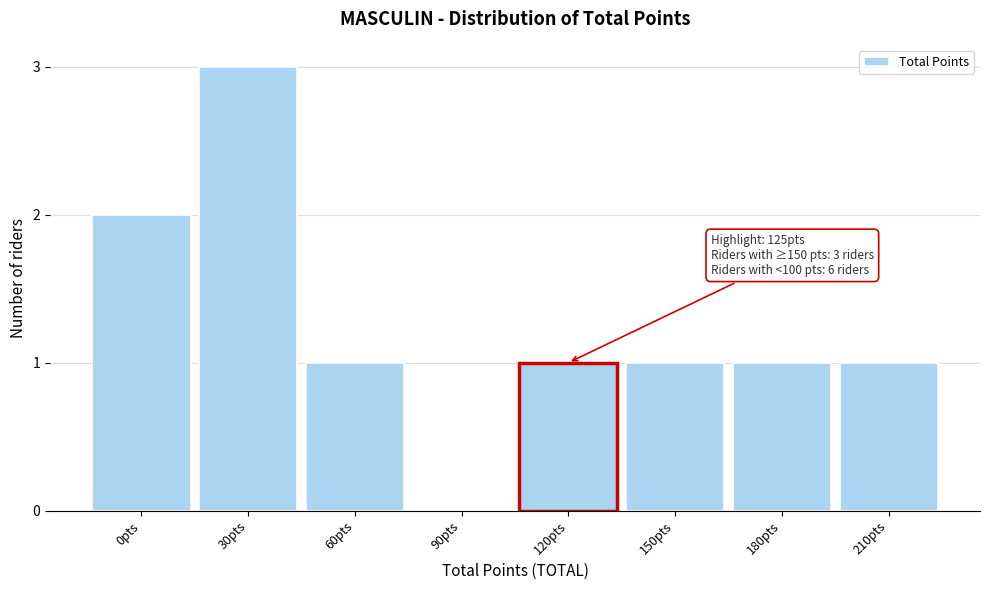

Reading left to right, list all the values displayed in this chart.

0pts=2	30pts=3	60pts=1	90pts=0	120pts=1	150pts=1	180pts=1	210pts=1